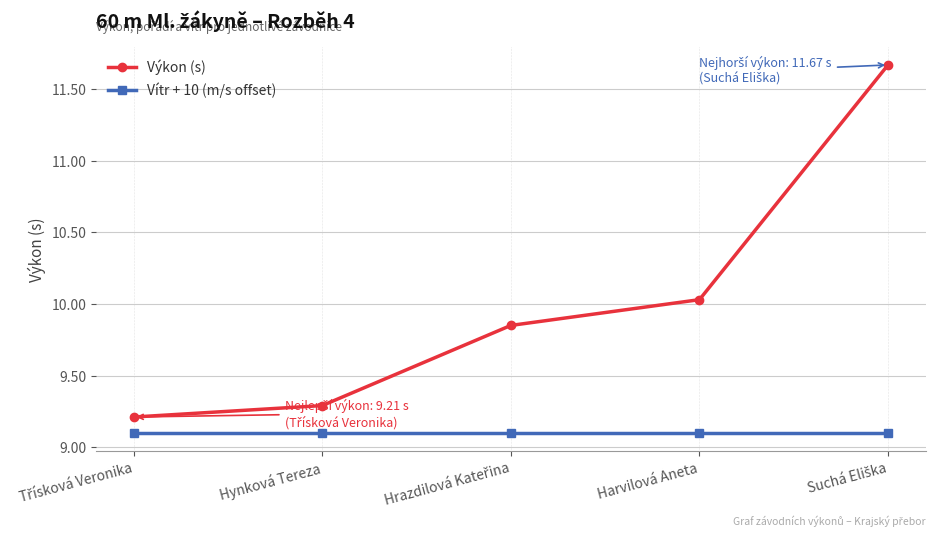

Rank the series by their maximum value, from highest to lowest.

Výkon (s), Vítr + 10 (m/s offset)